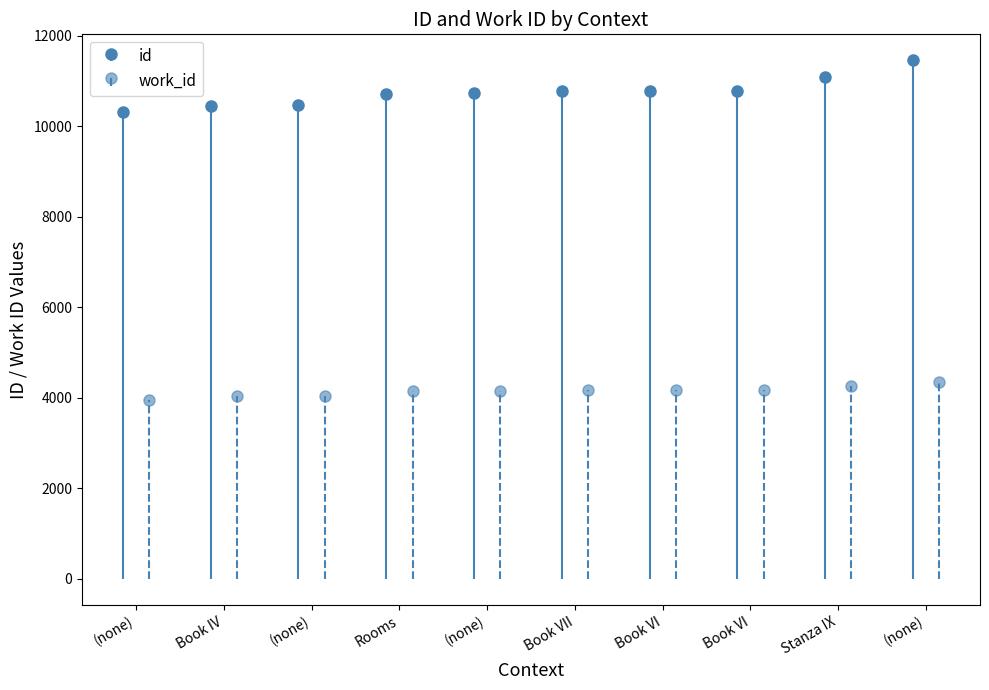

What are all the series names shown in the legend?

id, work_id